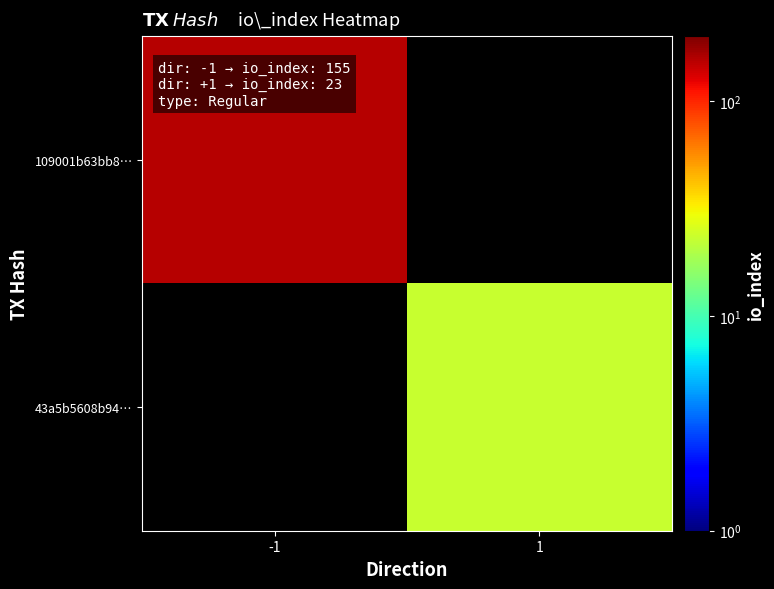

What is the minimum value shown in the chart?

23.0